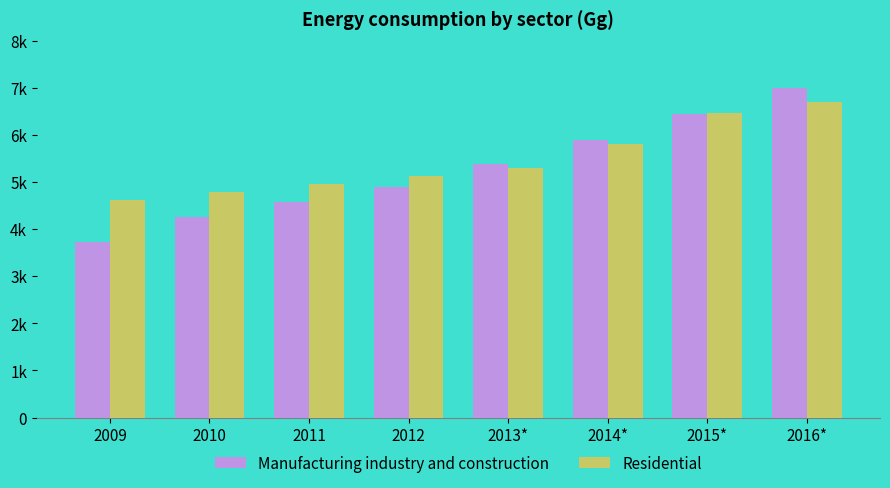

What is the difference between the highest and lowest values at 2013*?

84.3